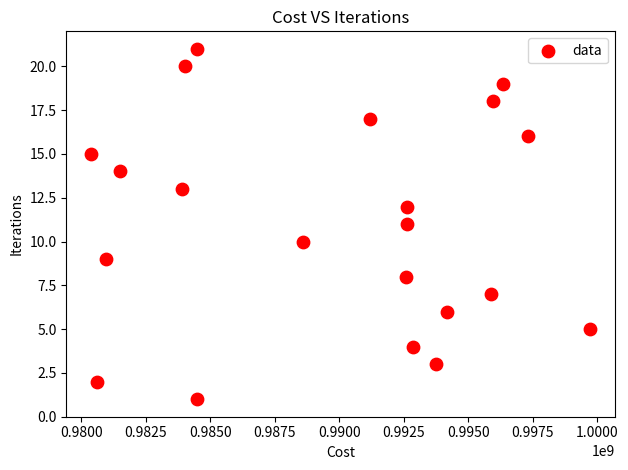

What is the range of Y values (max minus min)?

20